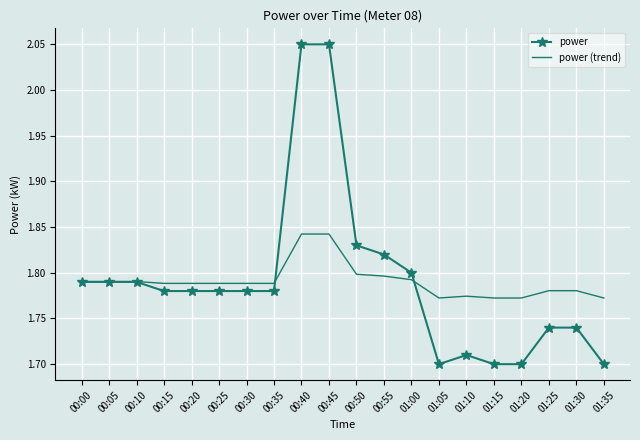

At how many categories does at least one series exceed 1?

20